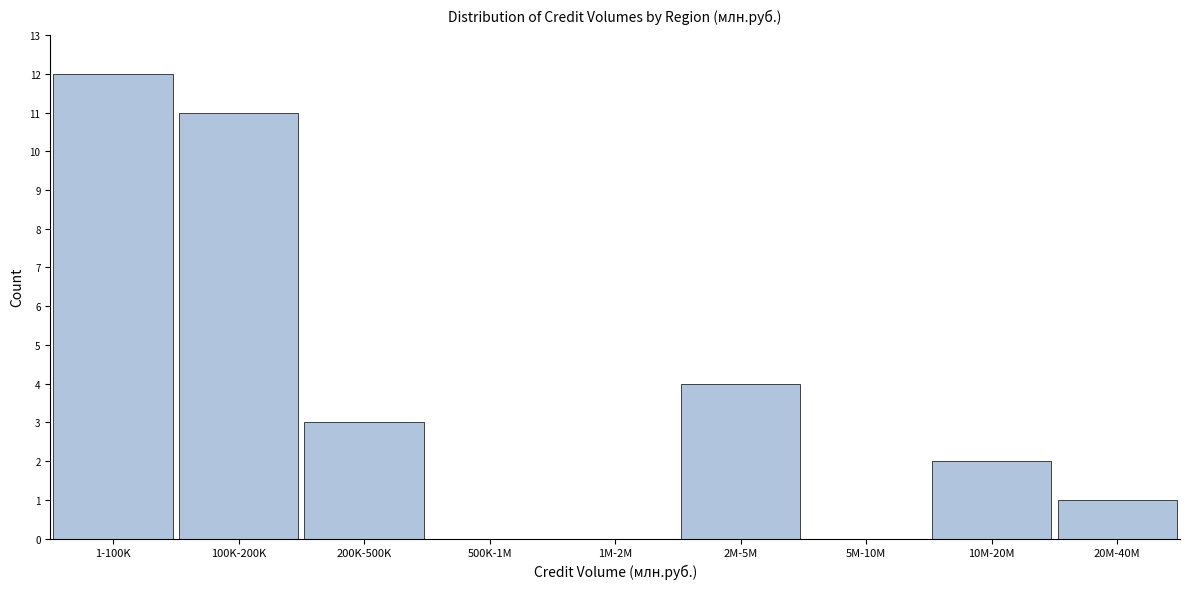

Reading left to right, transcribe all the data shown in this chart.

1-100K=12	100K-200K=11	200K-500K=3	500K-1M=0	1M-2M=0	2M-5M=4	5M-10M=0	10M-20M=2	20M-40M=1